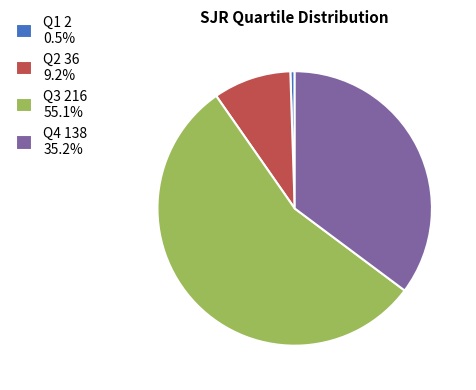

Is there a majority slice in this chart?

Yes